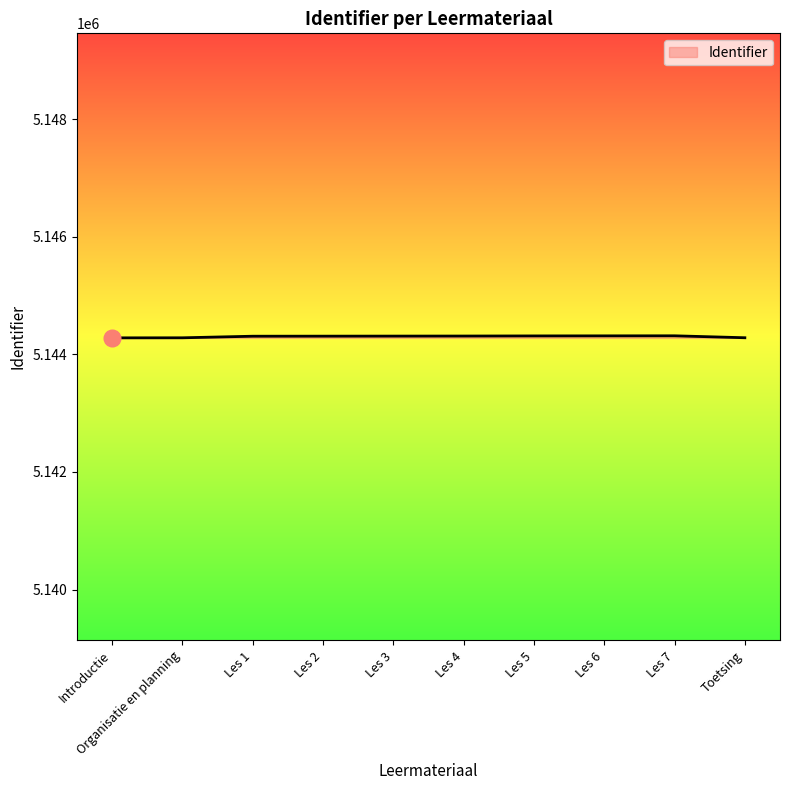

The value at Les 6 is 2990373. True or false?

False